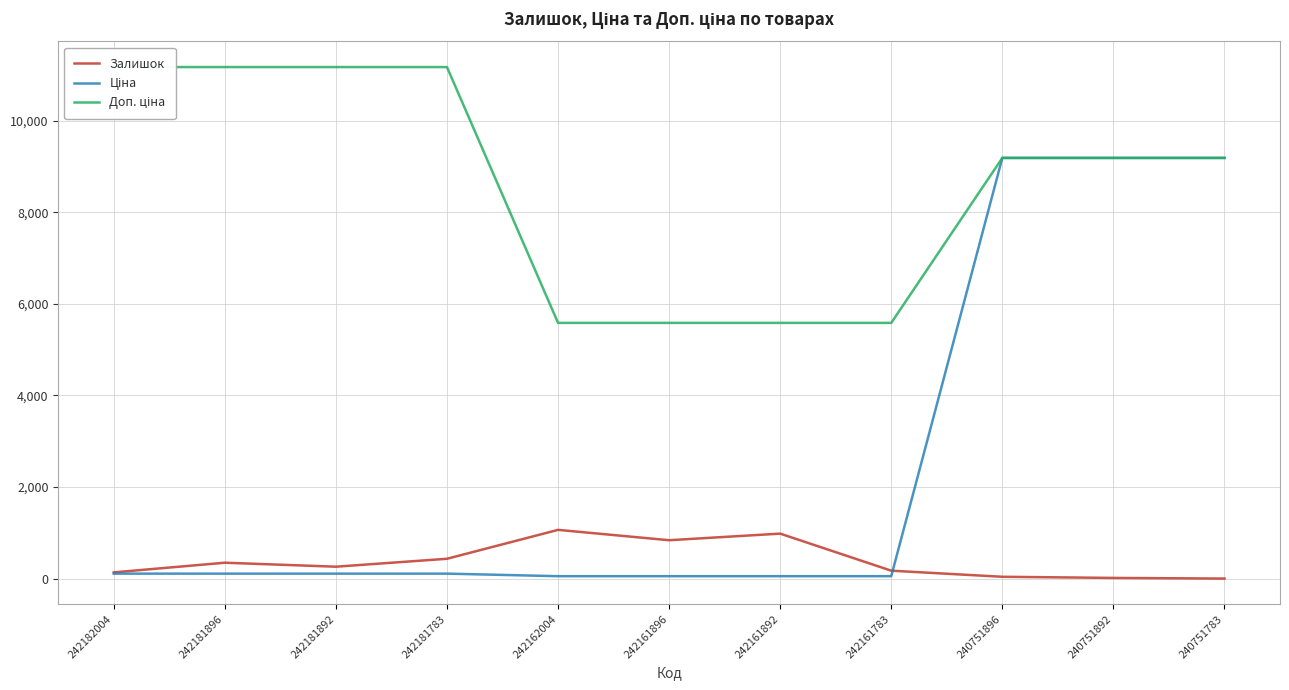

The value of Ціна at 242181783 is 111.7. True or false?

True